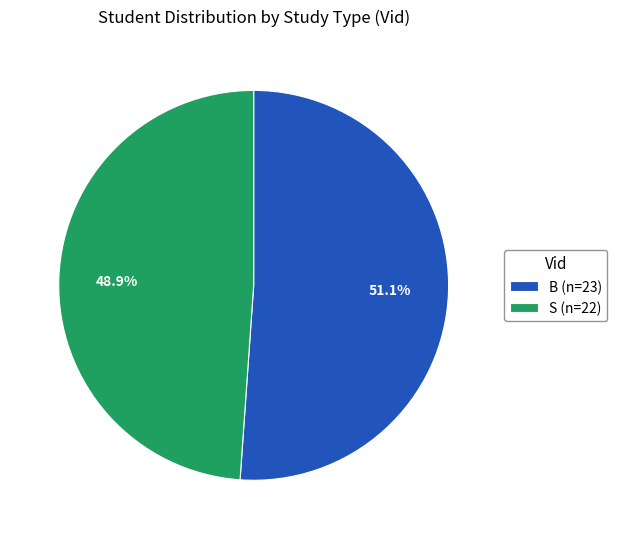

To the nearest percent, what portion does S represent?

49%